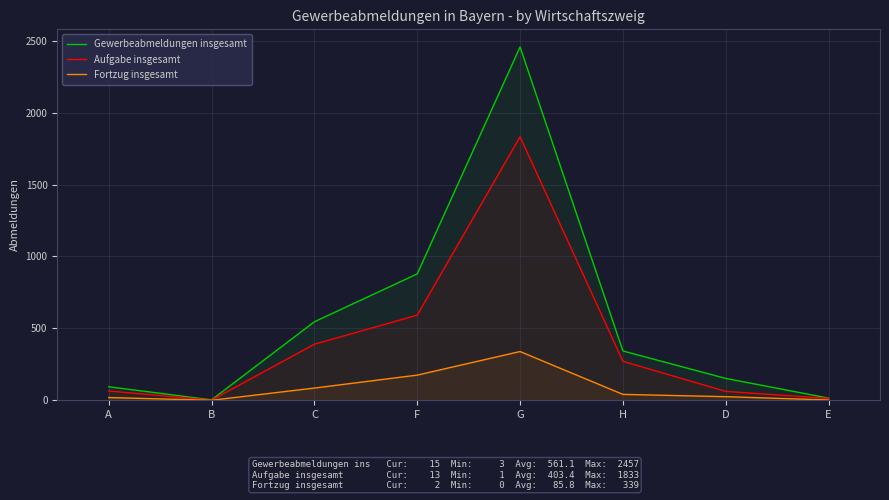

At which category does Fortzug insgesamt reach its first local peak?

G